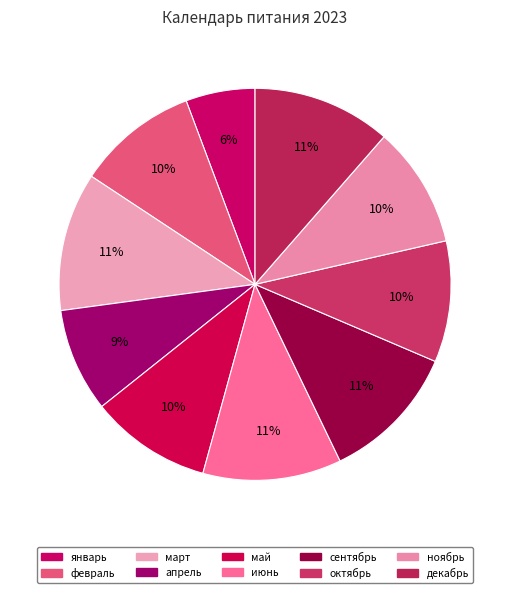

Is сентябрь the majority of the pie?

No